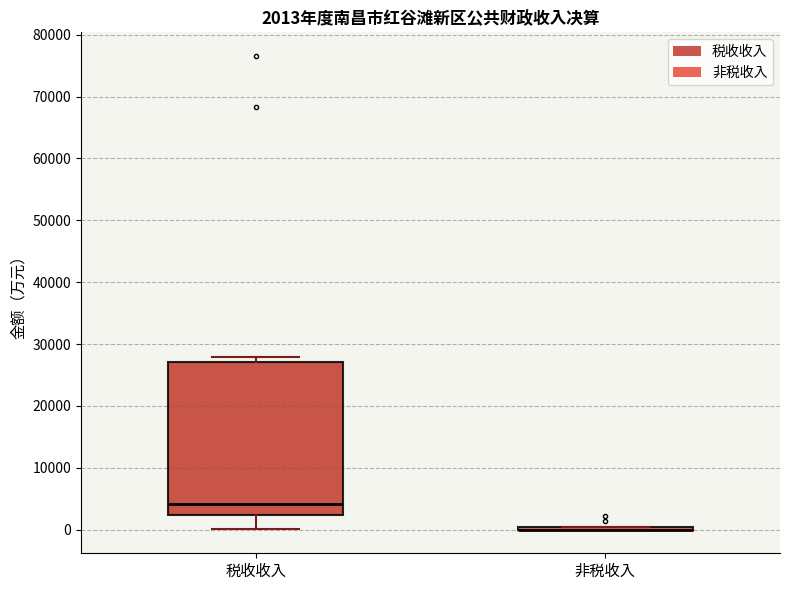

Which box is the tallest, from its lower edge to its upper edge?

税收收入